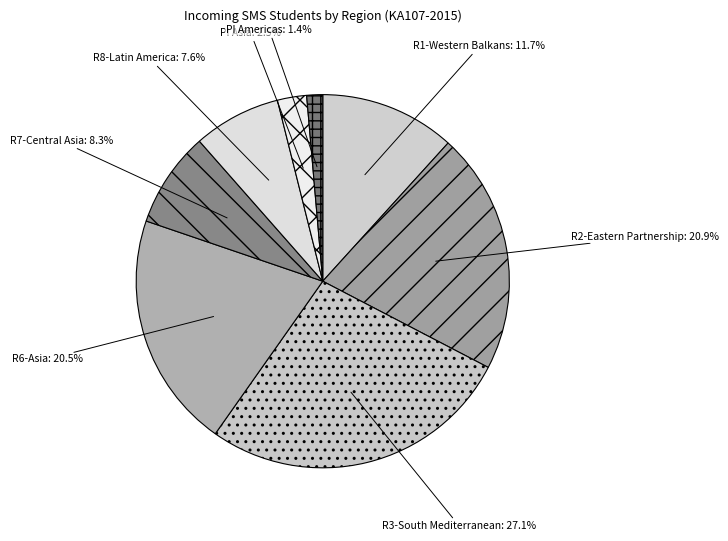

How much of the chart is everything except R2-Eastern Partnership?

79.1%